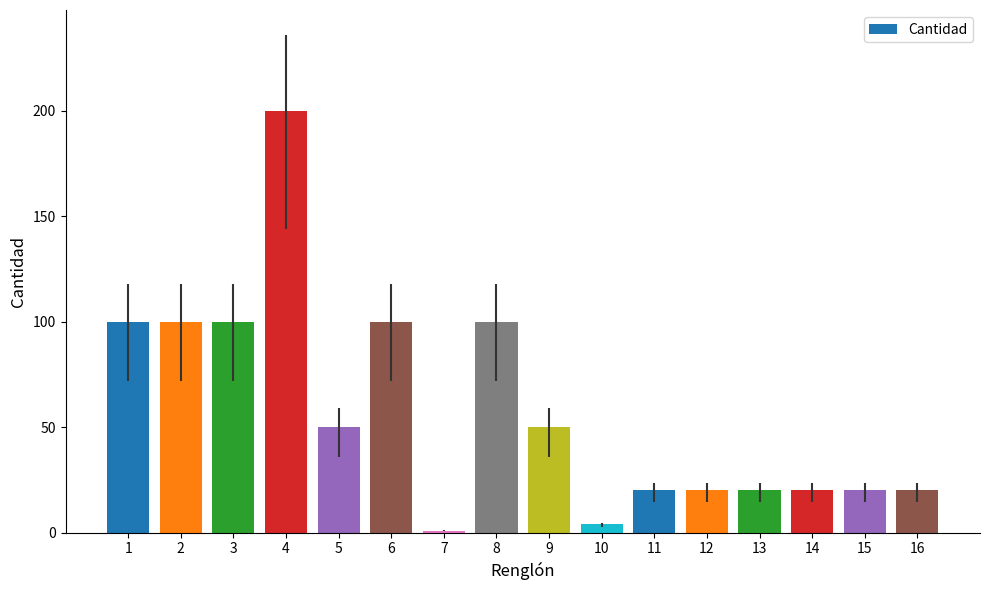

What is the maximum value shown in the chart?

200